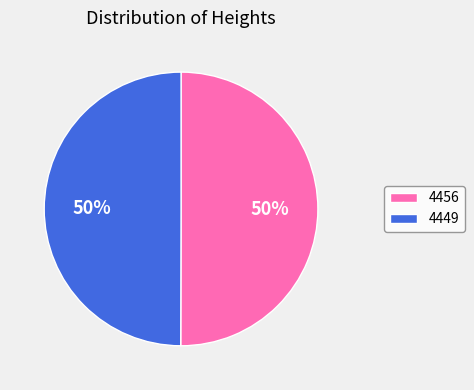

Combined, do 4456 and 4449 account for over 50%?

Yes